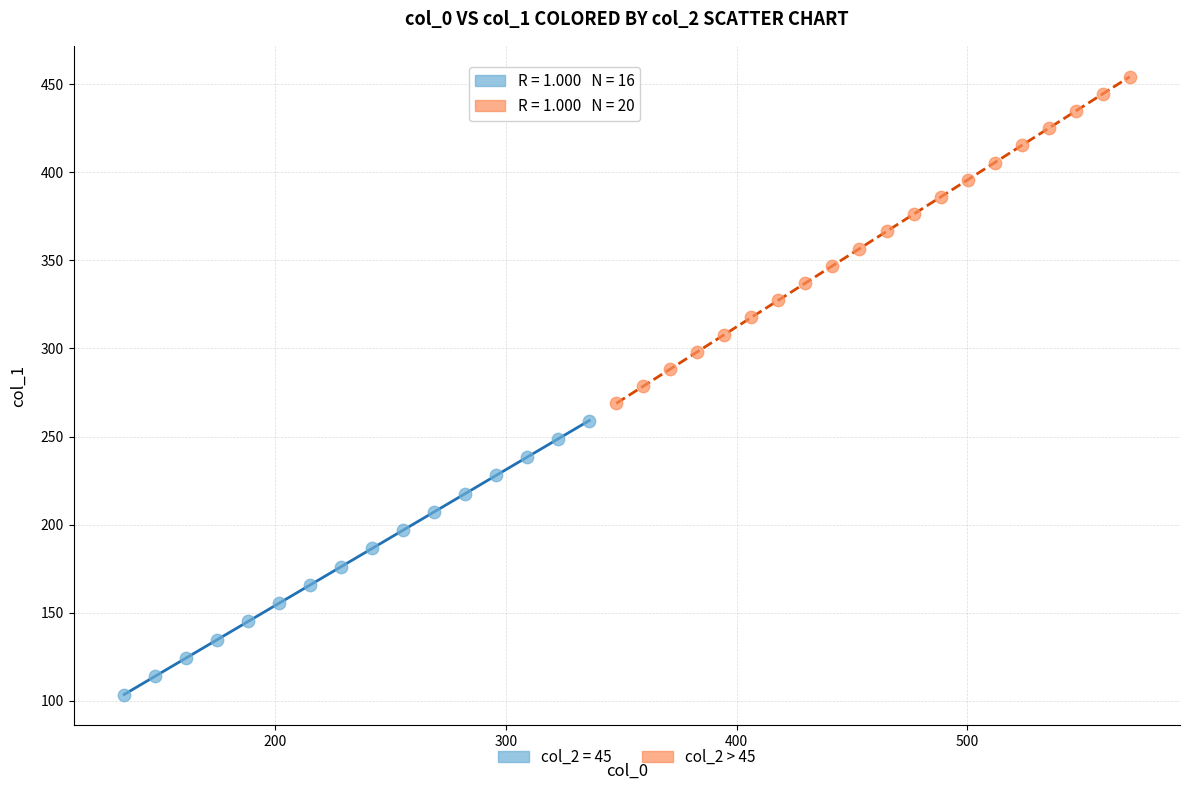

Which series reaches the minimum Y coordinate?

col_2 = 45